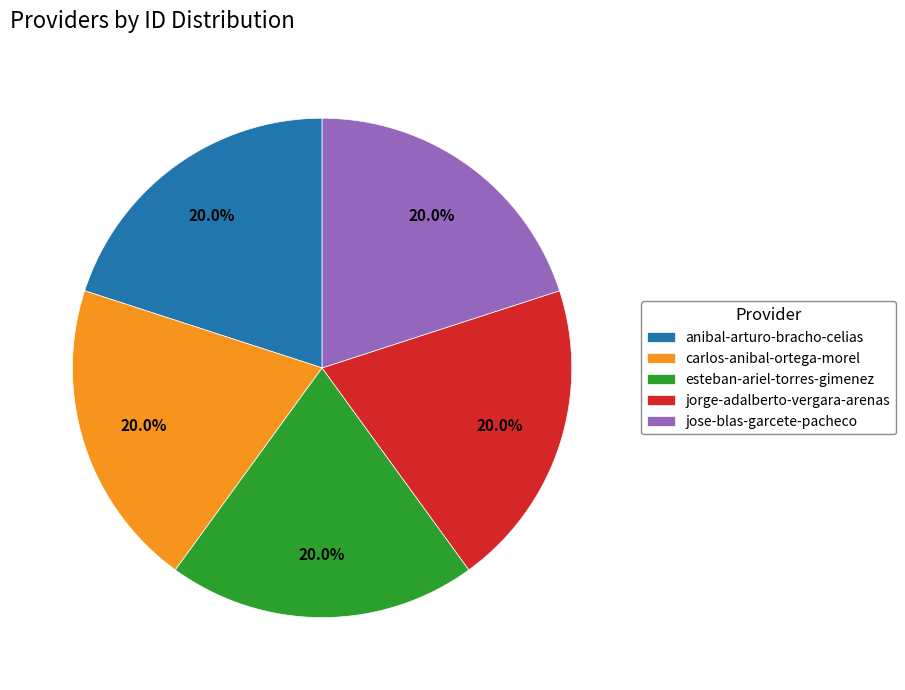

Does jose-blas-garcete-pacheco account for over 50% of the chart?

No